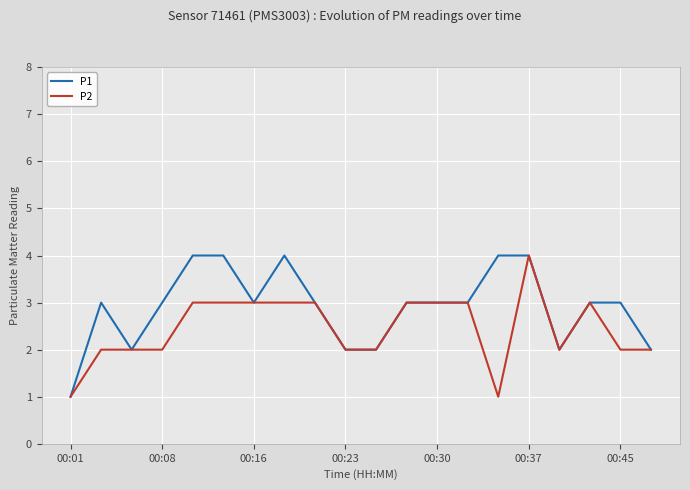

What is the greatest value displayed?

4